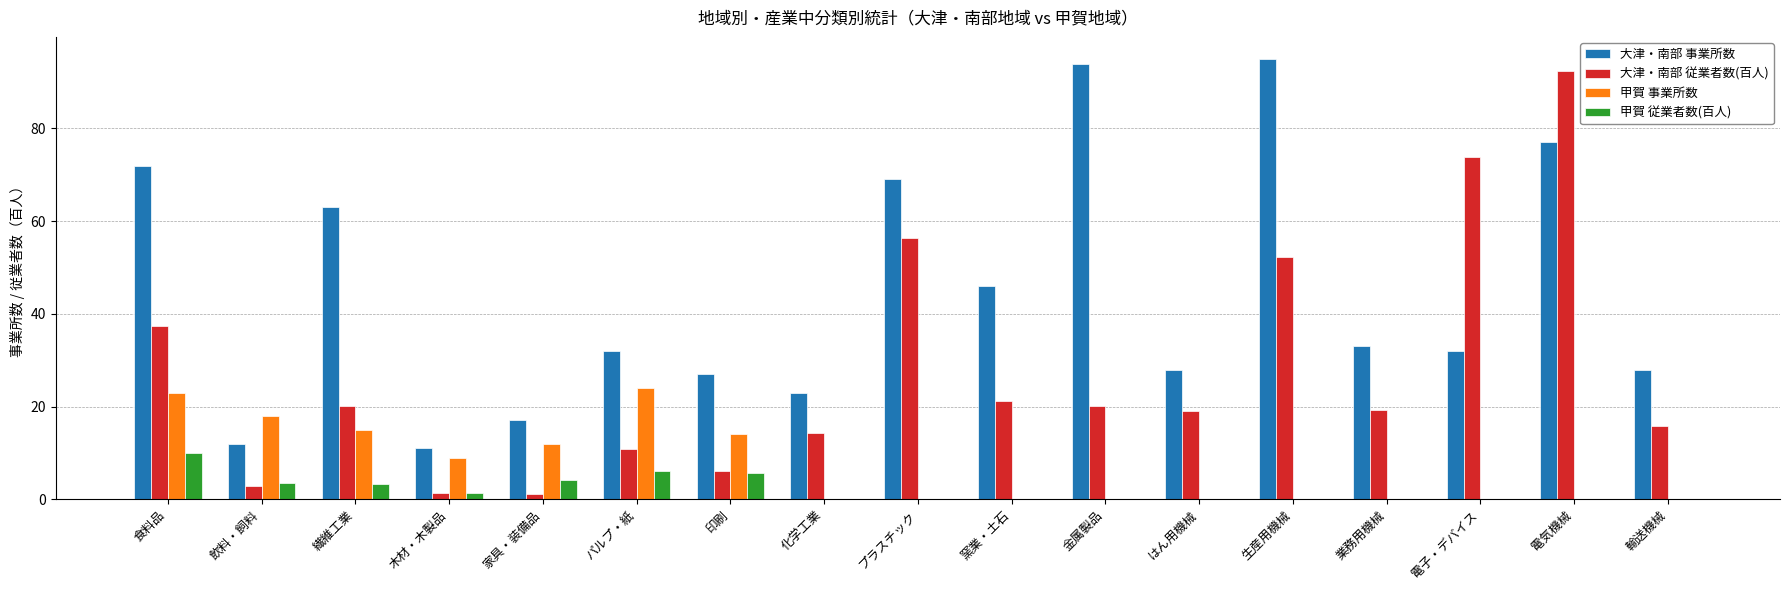

At which category is the sum across all series the highest?

電気機械